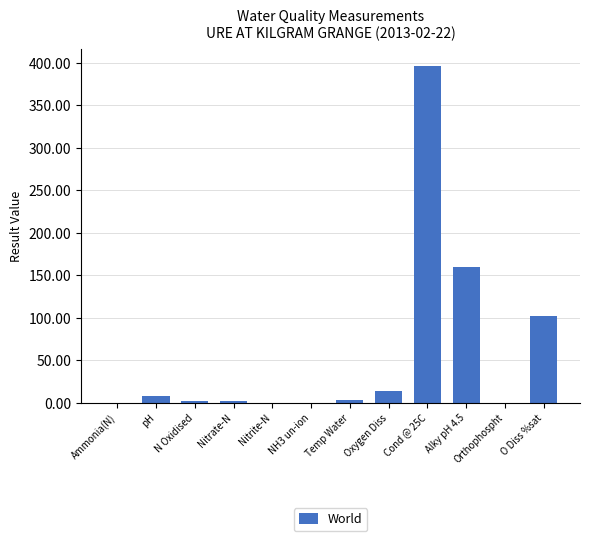

Is it true that the value at O Diss %sat is 57.0?

False